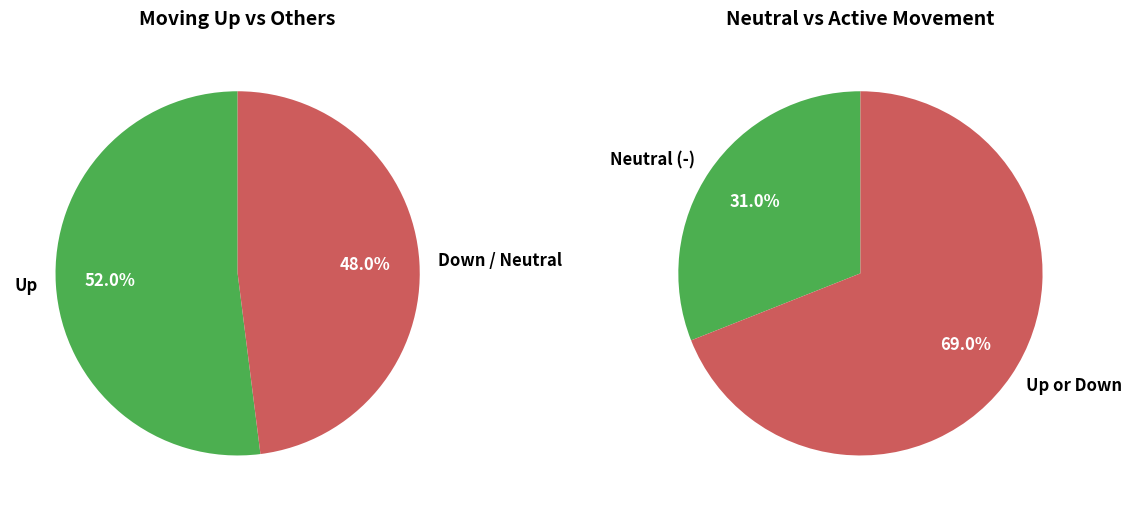

Approximately how many times larger is the value at - compared to up?

0.6